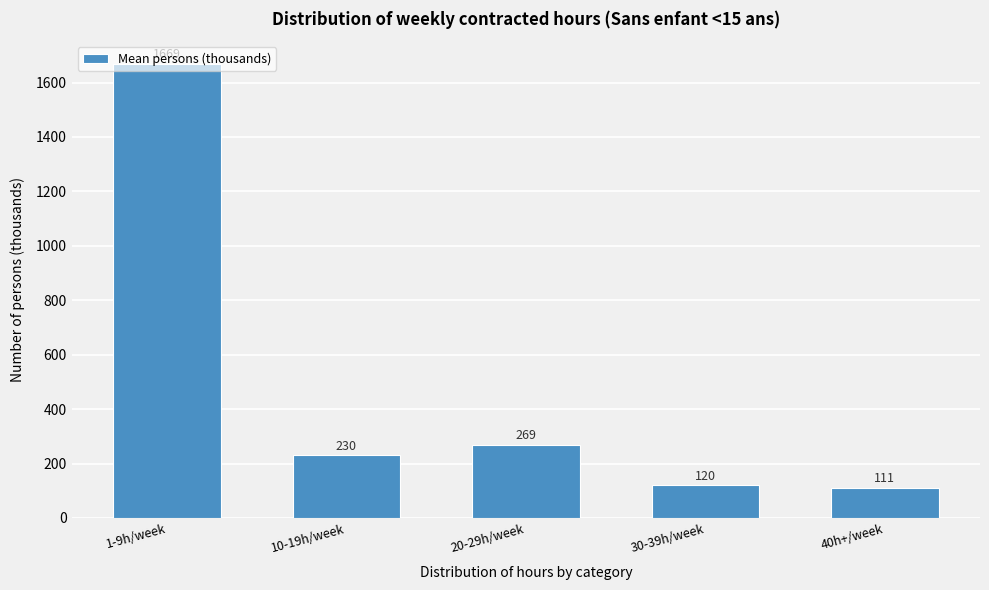

True or false: the data shows 111.2 at 40h+/week.

True